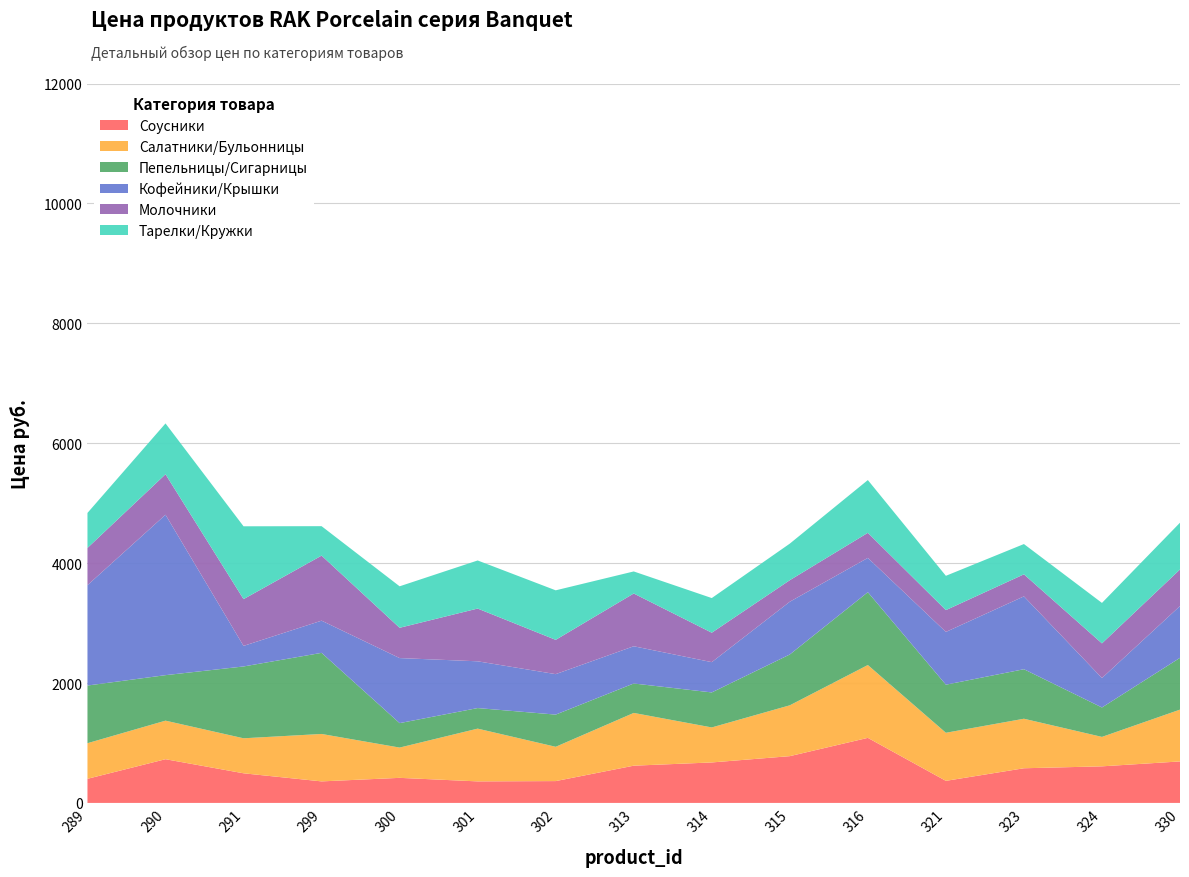

Reading left to right, list all the values displayed in this chart.

Соусники: 289=402	290=729	291=494	299=359	300=418	301=359	302=364	313=621	314=675	315=780	316=1085	321=368	323=578	324=610	330=692
Салатники/Бульонницы: 289=594	290=643	291=584	299=791	300=505	301=880	302=572	313=880	314=584	315=848	316=1215	321=802	323=826	324=491	330=864
Пепельницы/Сигарницы: 289=962	290=759	291=1198	299=1353	300=408	301=343	302=537	313=491	314=584	315=848	316=1215	321=802	323=826	324=491	330=864
Кофейники/Крышки: 289=1674	290=2676	291=343	299=537	300=1085	301=780	302=675	313=621	314=505	315=880	316=572	321=880	323=1215	324=491	330=864
Молочники: 289=621	290=675	291=780	299=1085	300=505	301=880	302=572	313=880	314=491	315=359	316=418	321=364	323=368	324=578	330=610
Тарелки/Кружки: 289=584	290=848	291=1215	299=491	300=692	301=802	302=826	313=368	314=578	315=610	316=880	321=572	323=505	324=675	330=780